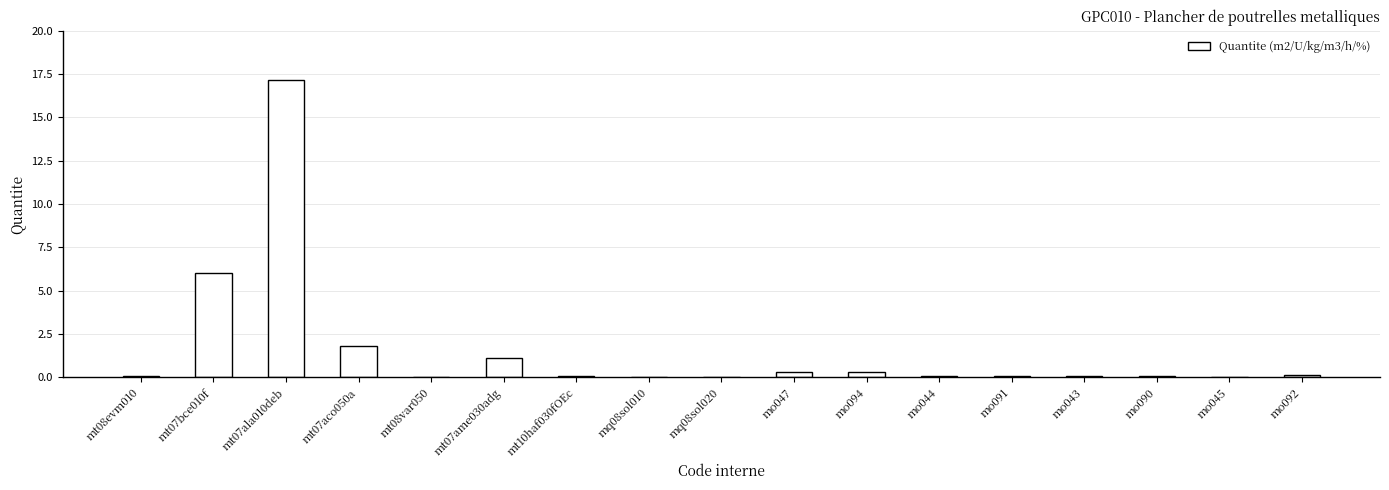

Does the chart contain stacked bars?

No